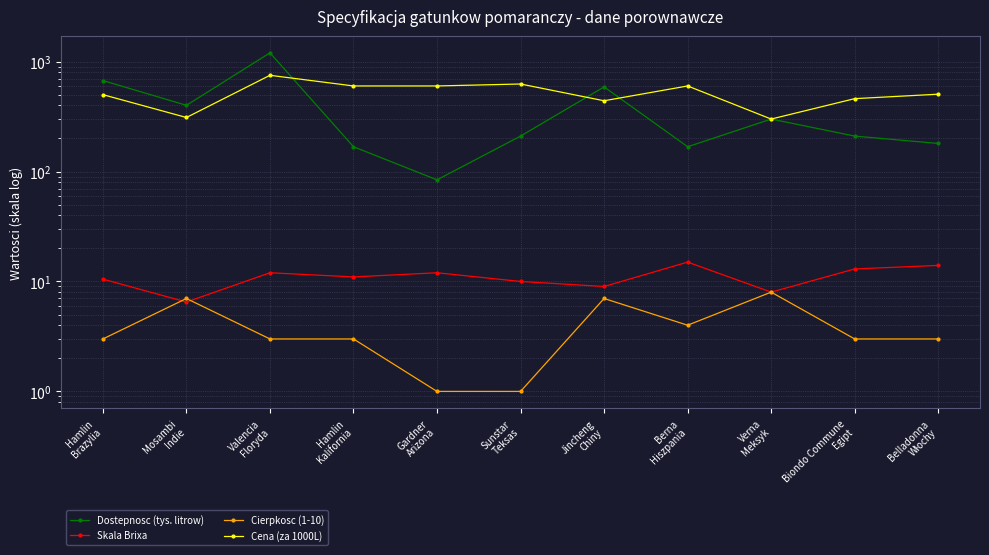

What is the value of the Cierpkosc (1-10) point at the 9th from the left?

8.0